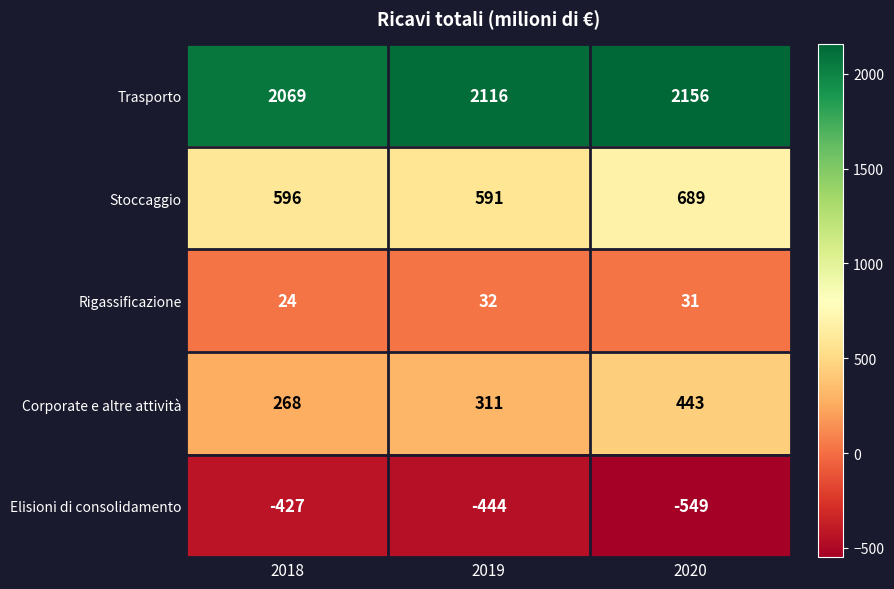

Is it true that Elisioni di consolidamento equals -444 at 2019?

True